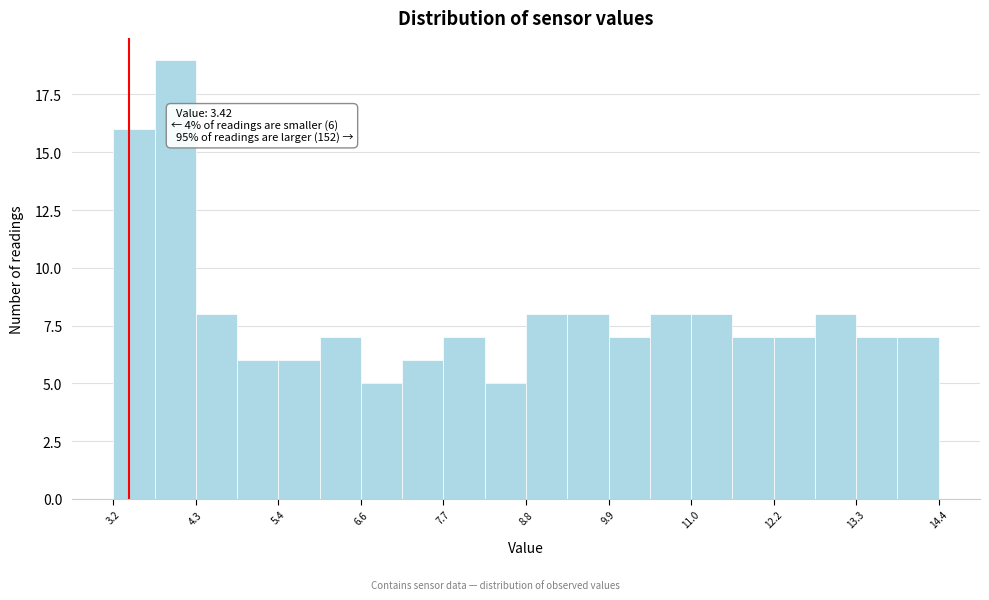

Around what value on the x-axis is the tallest bar? Give the approximate position of its centre, as read against the axis.

4.0